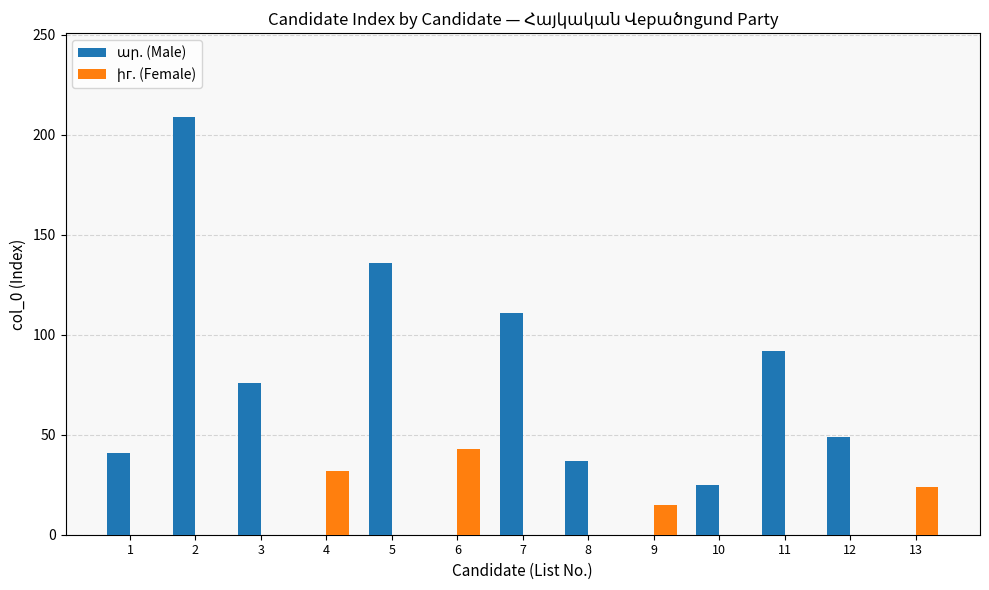

What is the total value across all series at 4?

32